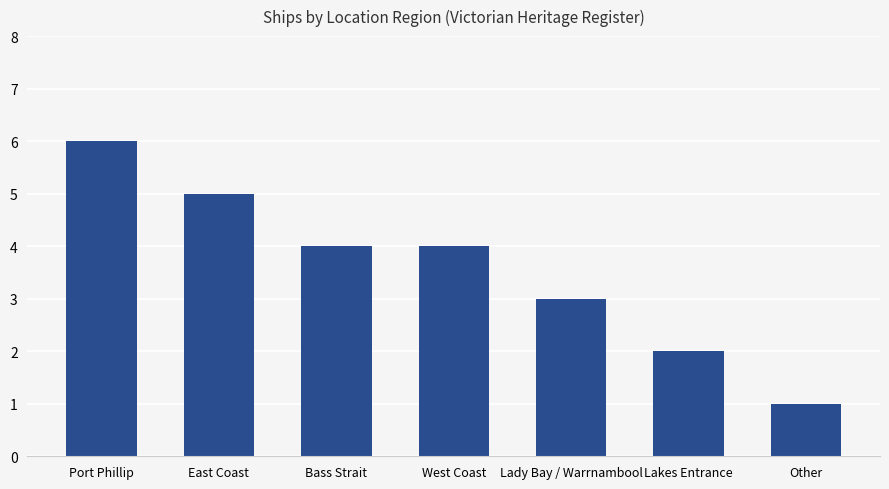

What is the greatest value displayed?

6